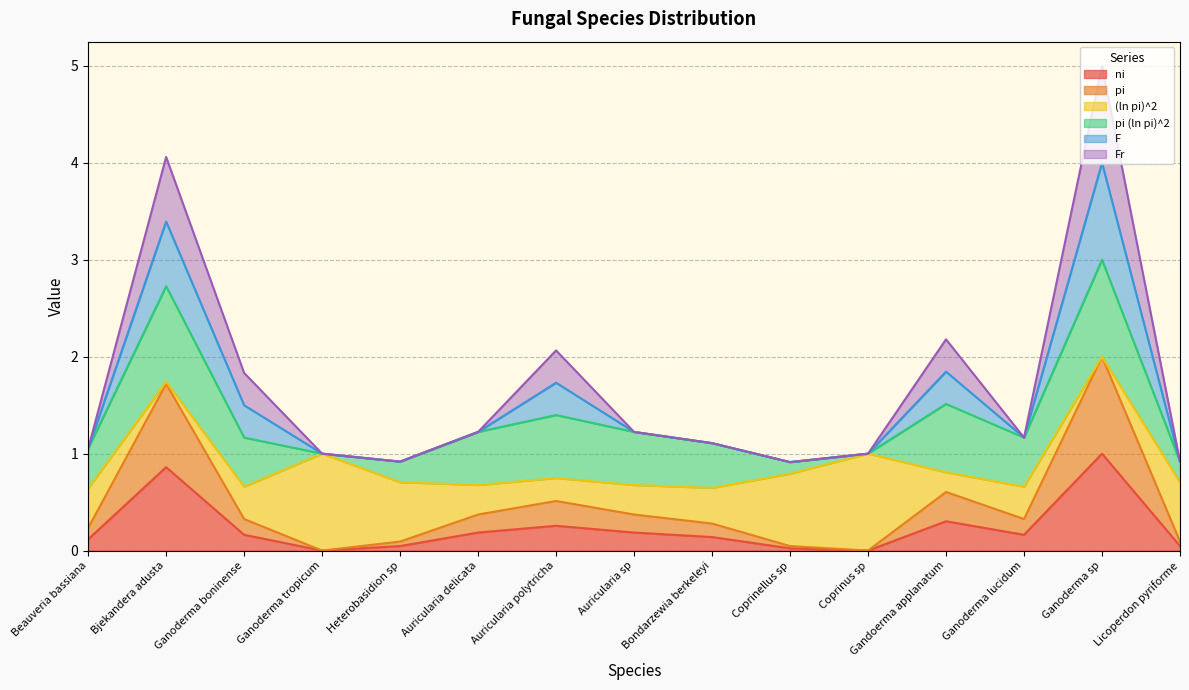

True or false: pi has more than 0 points higher than both neighbors.

True